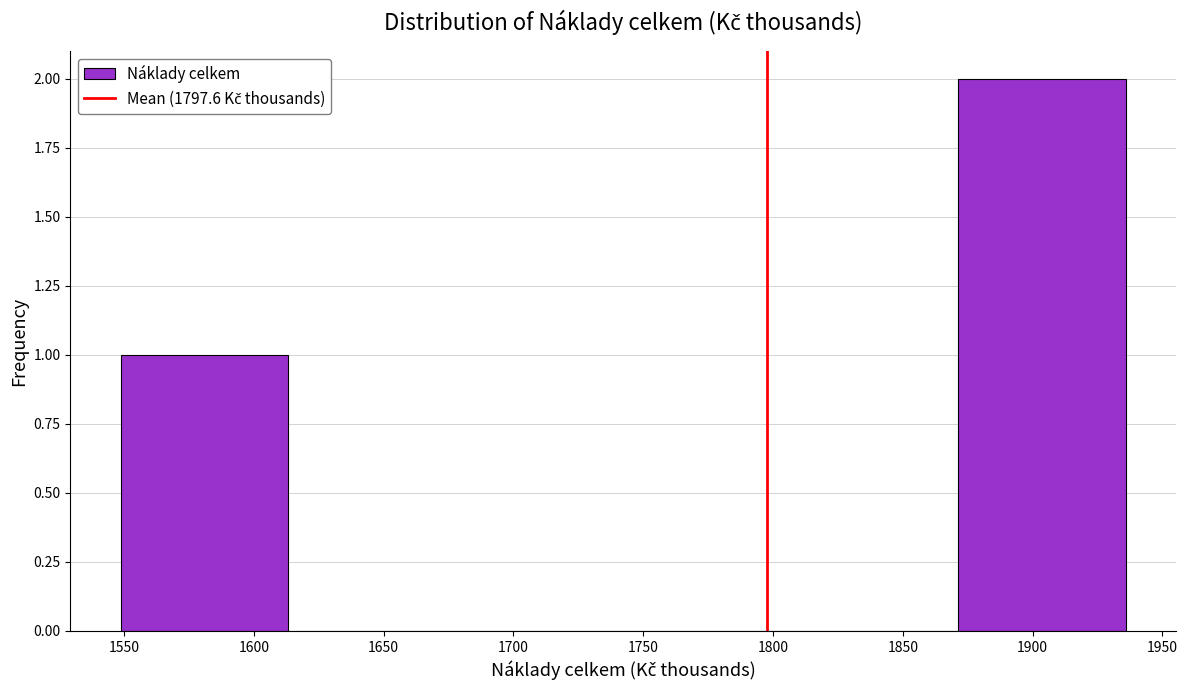

Over which range of the x-axis is the bar tallest?

1870 to 1935